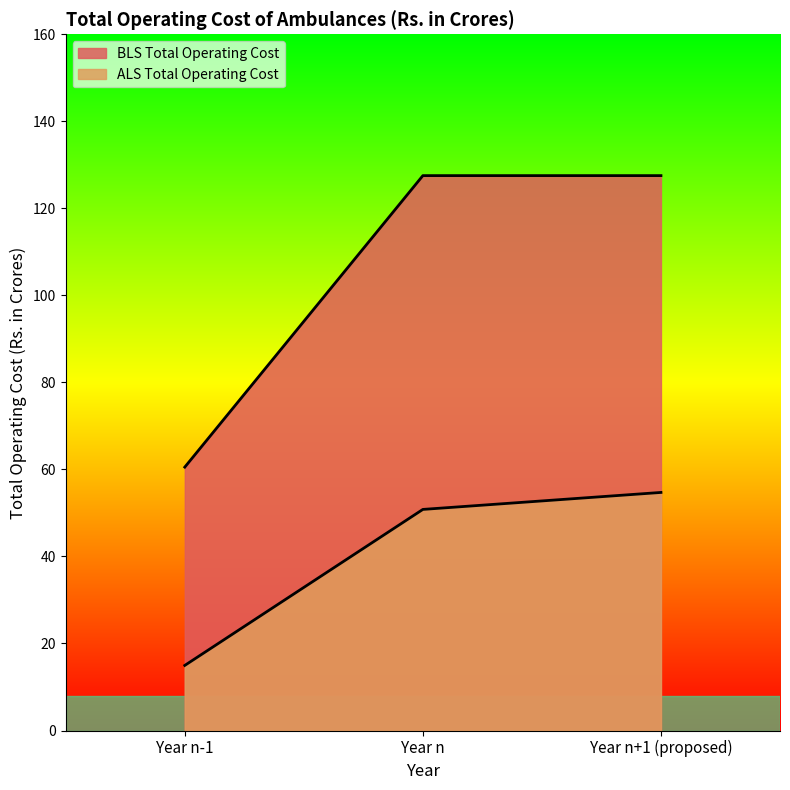

The BLS Total Operating Cost series shows 38.9 at Year n+1 (proposed). True or false?

False